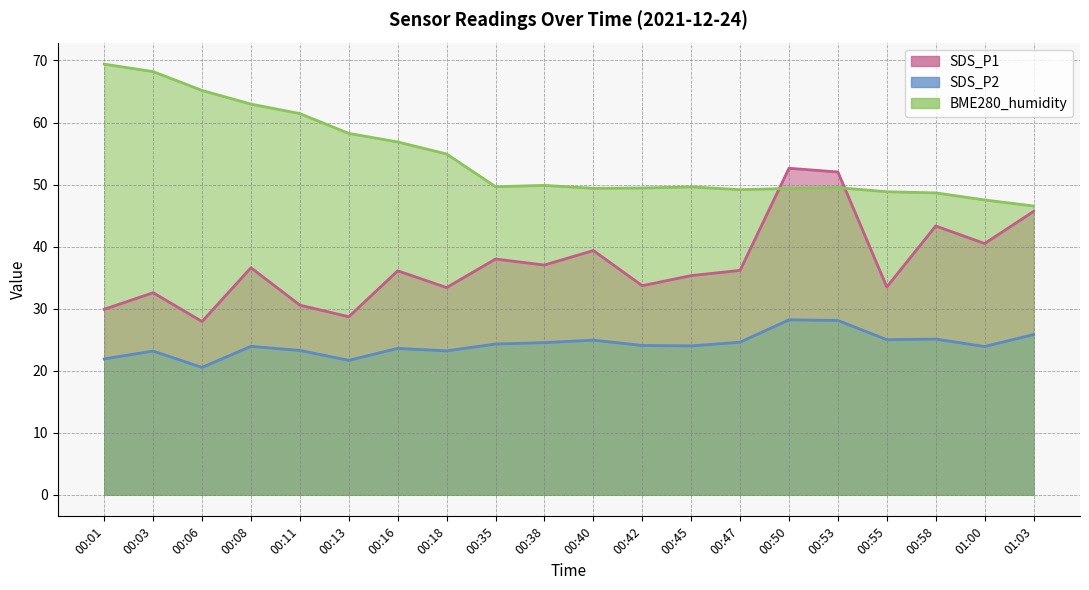

What is the difference between the BME280_humidity values at 00:55 and 01:03?

2.3